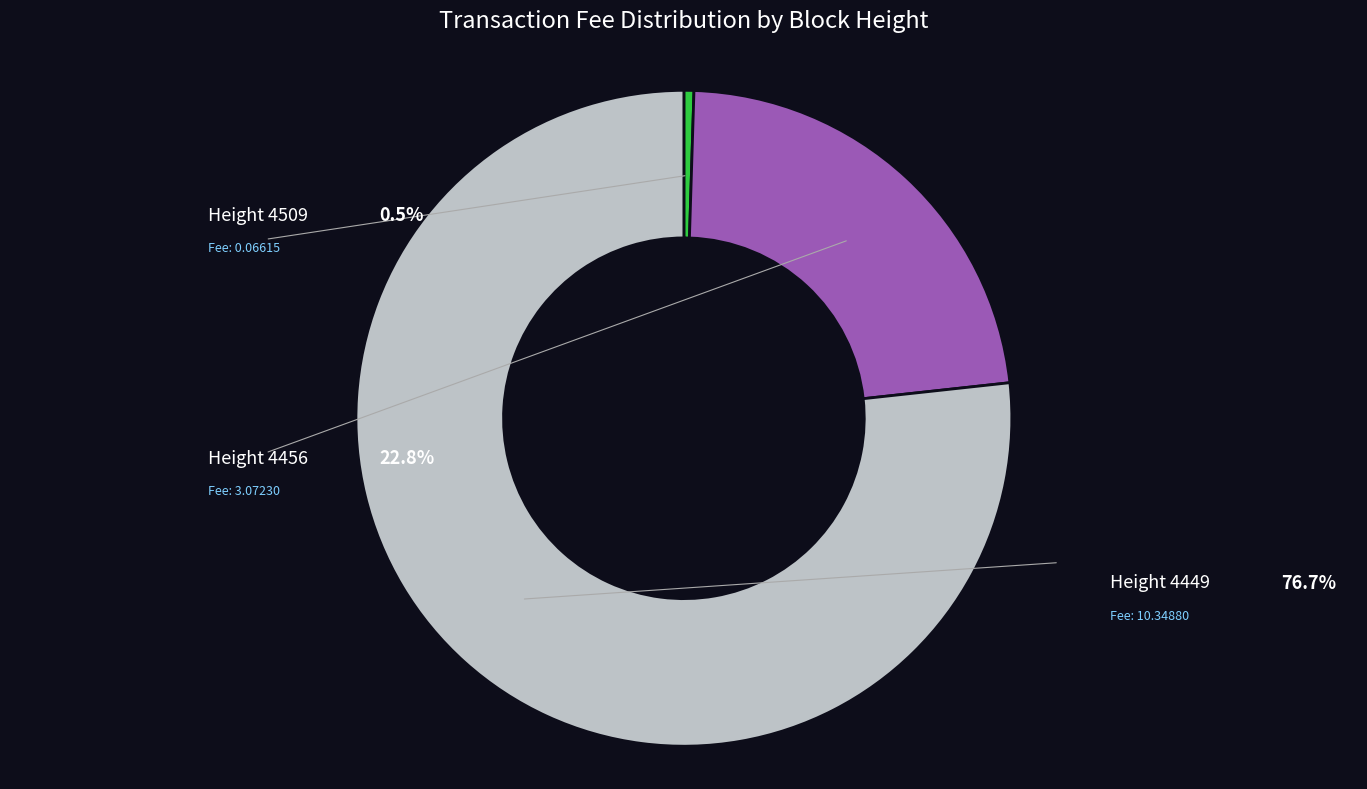

How many segments does this pie chart have?

3